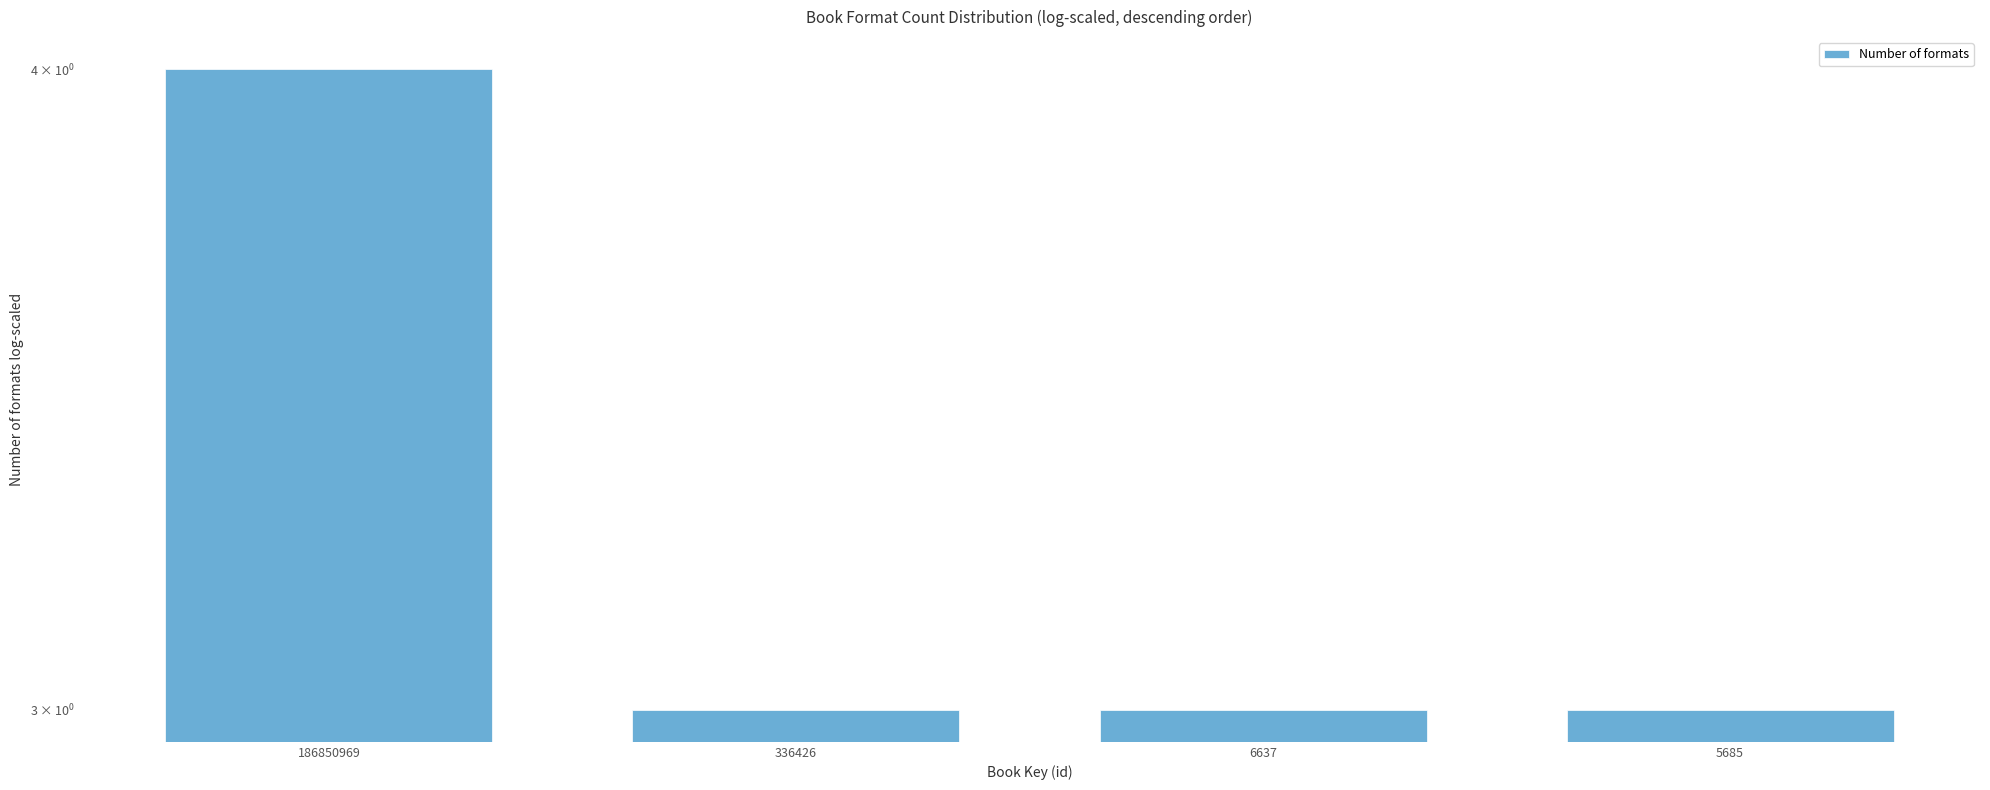

How many categories are shown in the chart?

4